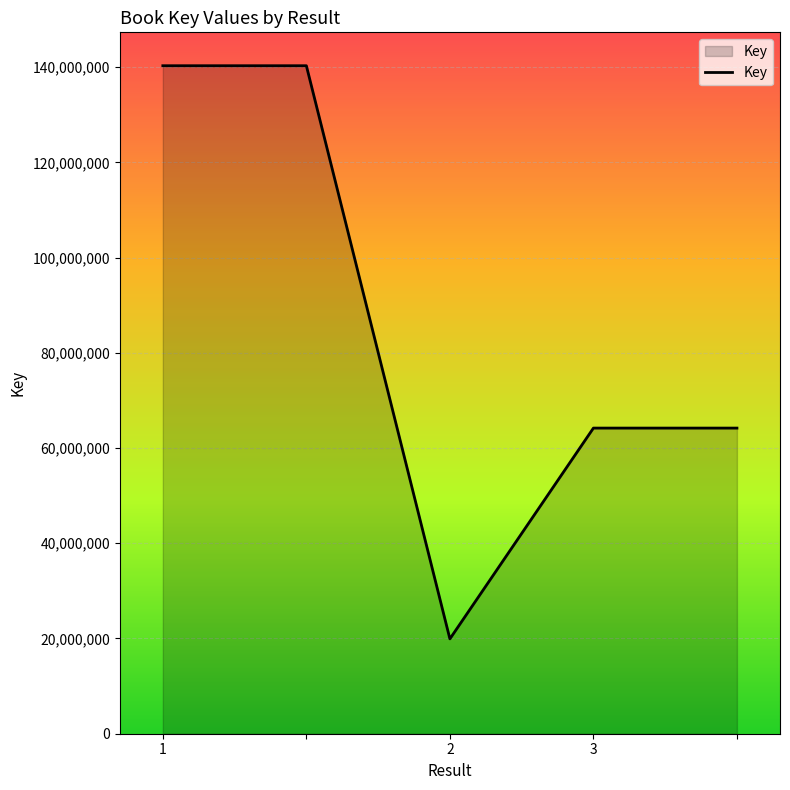

What is the sum of all values?

428869962